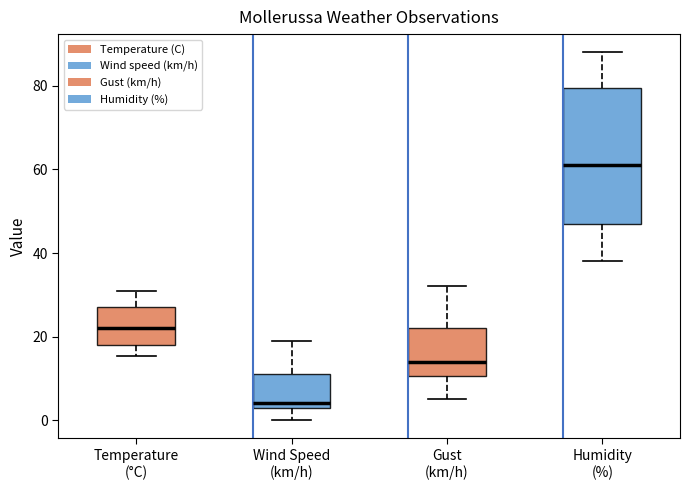

Comparing the boxes themselves (not the whiskers), which one is the tallest?

Humidity (%)